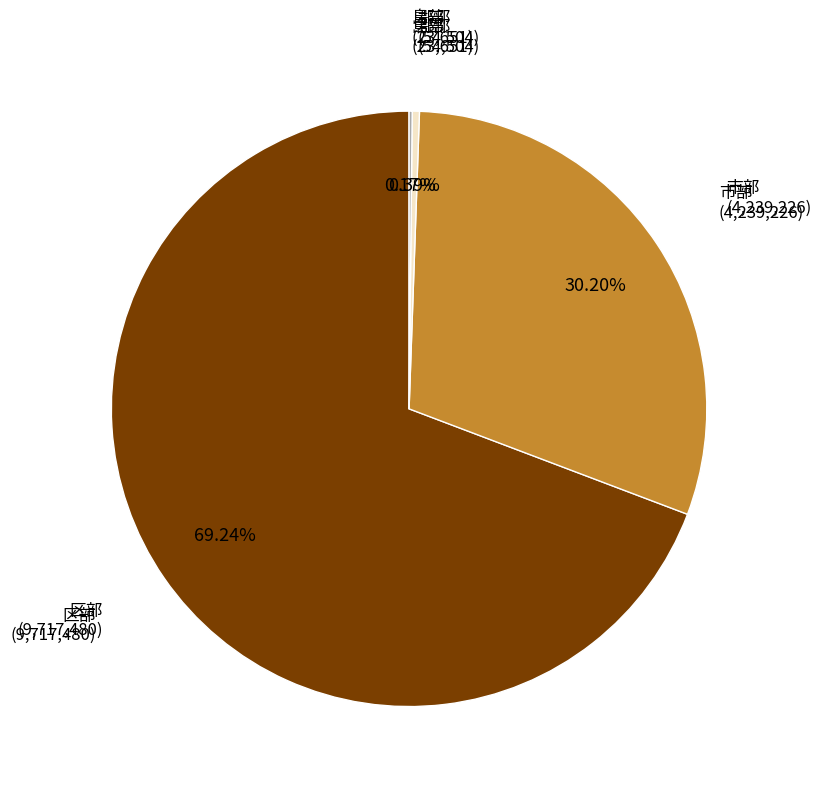

Is it true that 区部 is 69% of the pie?

True